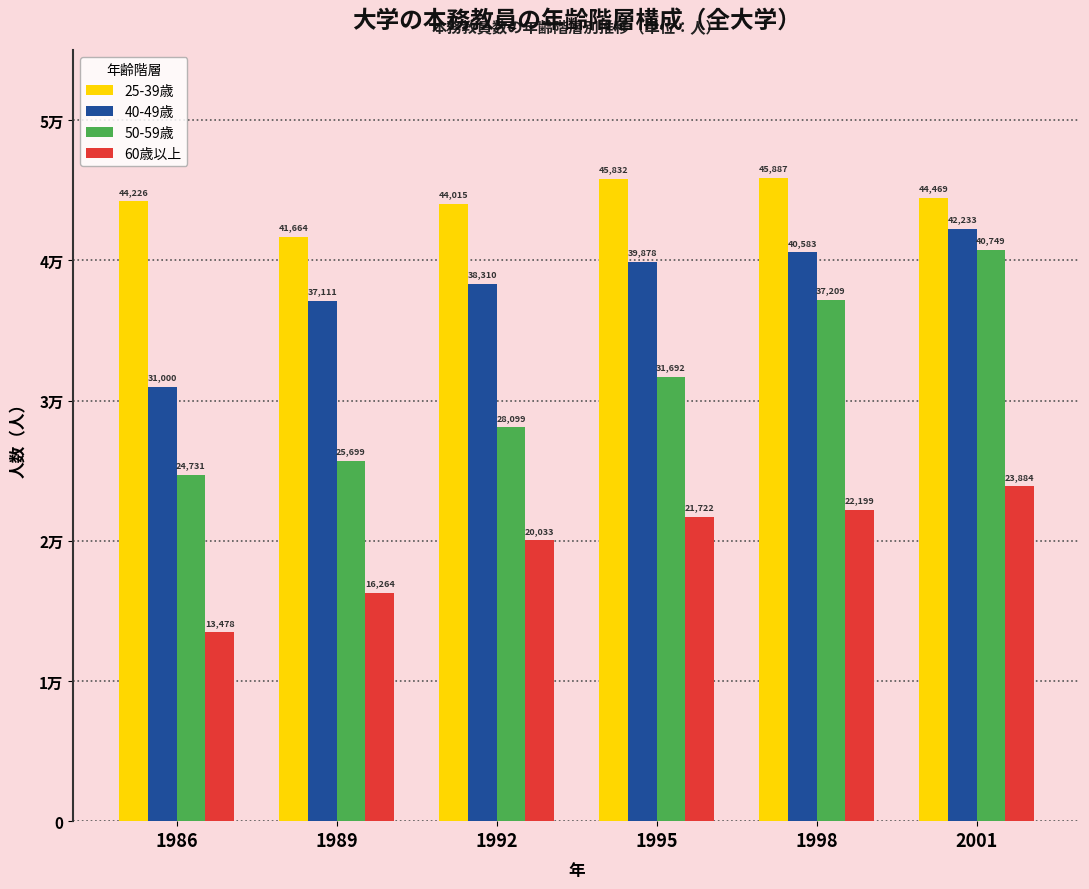

Is it true that 40-49歳 equals 67062 at 1998?

False